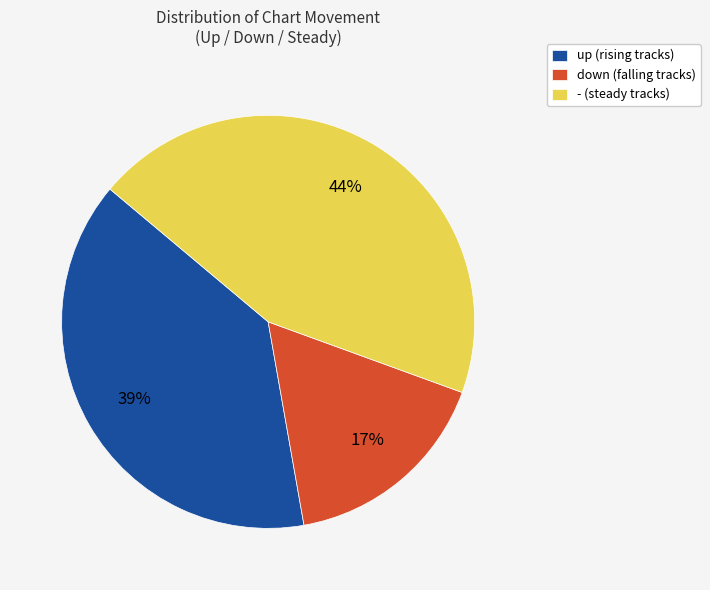

Combined, do - and down account for over 50%?

Yes